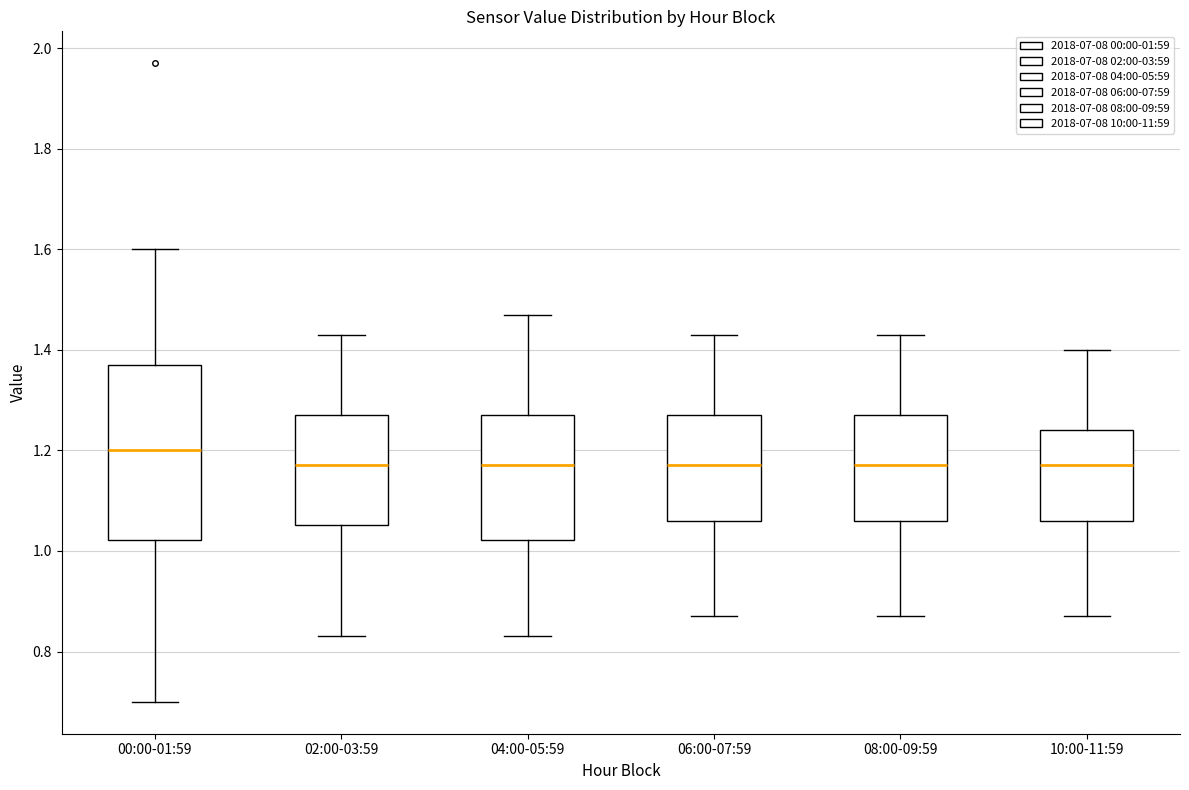

Comparing the boxes themselves (not the whiskers), which one is the tallest?

00:00-01:59